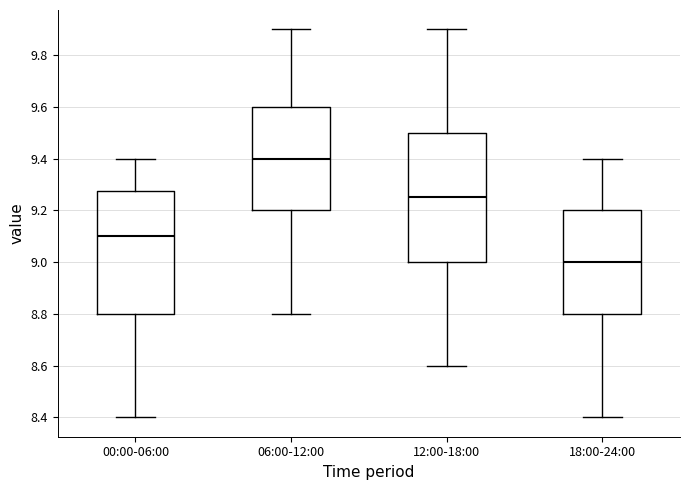

Reading left to right, read every box against the y-axis: the position of its median line, the range the box covers, and the ends of its whiskers. The values are not printed on the chart, so give them approximately, as read against the axis.

00:00-06:00: median 9.10, box 8.80 to 9.28, whiskers 8.40 to 9.40
06:00-12:00: median 9.40, box 9.20 to 9.60, whiskers 8.80 to 9.90
12:00-18:00: median 9.26, box 9.00 to 9.50, whiskers 8.60 to 9.90
18:00-24:00: median 9.00, box 8.80 to 9.20, whiskers 8.40 to 9.40